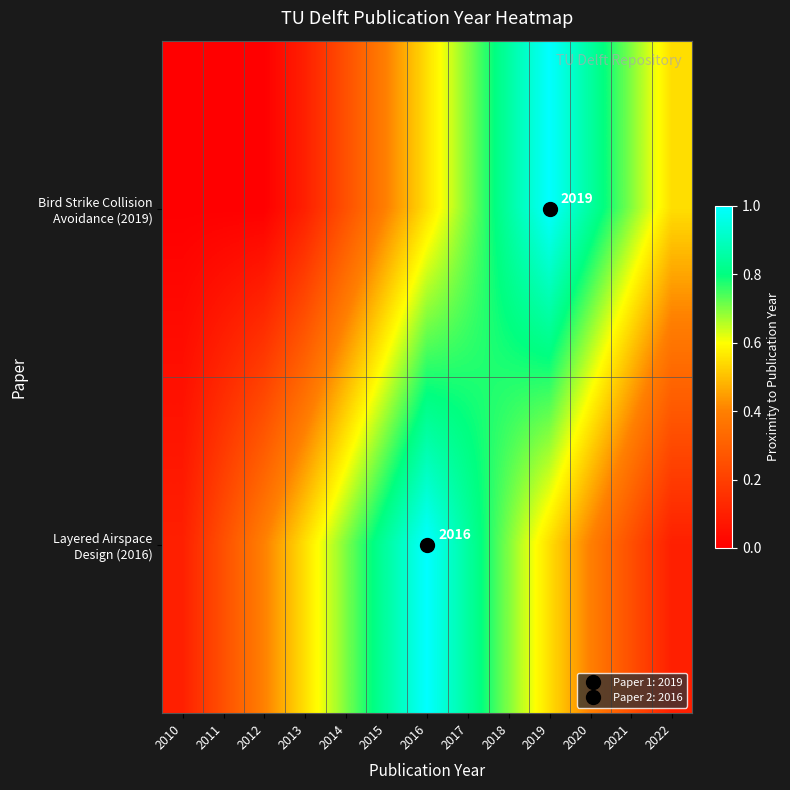

What is the lowest value of the Layered Airspace Design (2016) series?

0.1